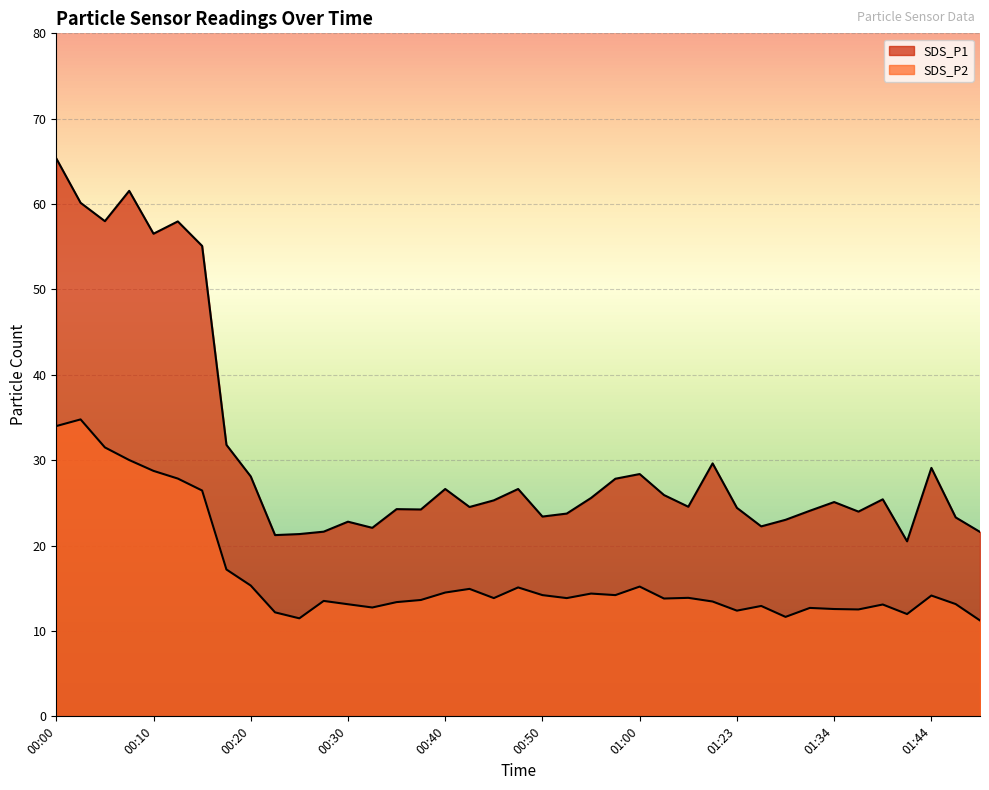

Does the chart display data point markers on the line(s)?

No